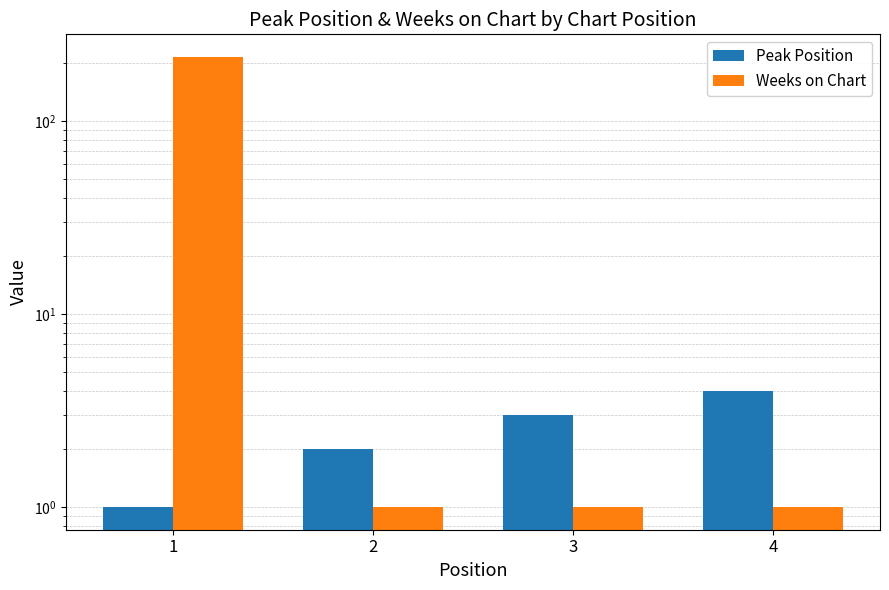

List the series in order of their overall mean, highest first.

Weeks on Chart, Peak Position